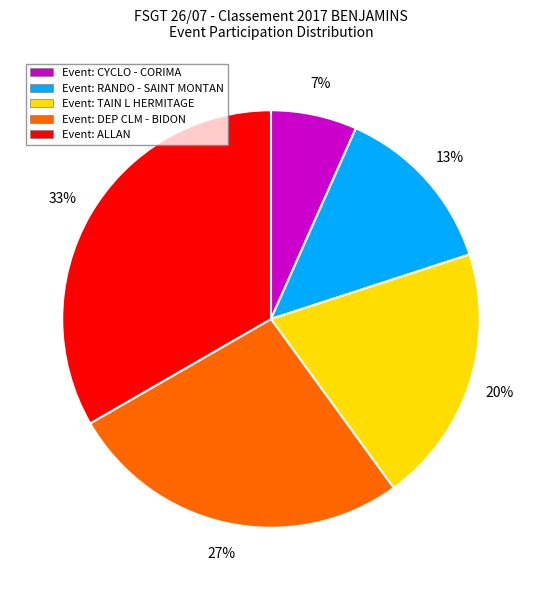

Is the sum of Event: RANDO - SAINT MONTAN and Event: DEP CLM - BIDON greater than half?

No